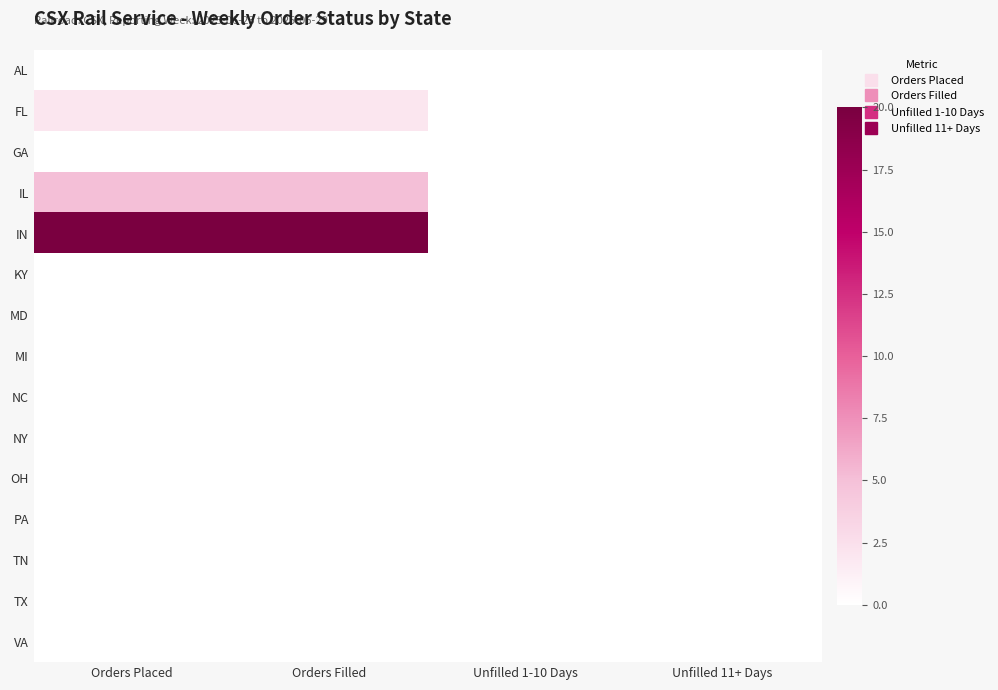

Reading left to right, list all the values displayed in this chart.

AL: Orders Placed=0	Orders Filled=0	Unfilled 1-10 Days=0	Unfilled 11+ Days=0
FL: Orders Placed=2	Orders Filled=2	Unfilled 1-10 Days=0	Unfilled 11+ Days=0
GA: Orders Placed=0	Orders Filled=0	Unfilled 1-10 Days=0	Unfilled 11+ Days=0
IL: Orders Placed=5	Orders Filled=5	Unfilled 1-10 Days=0	Unfilled 11+ Days=0
IN: Orders Placed=20	Orders Filled=20	Unfilled 1-10 Days=0	Unfilled 11+ Days=0
KY: Orders Placed=0	Orders Filled=0	Unfilled 1-10 Days=0	Unfilled 11+ Days=0
MD: Orders Placed=0	Orders Filled=0	Unfilled 1-10 Days=0	Unfilled 11+ Days=0
MI: Orders Placed=0	Orders Filled=0	Unfilled 1-10 Days=0	Unfilled 11+ Days=0
NC: Orders Placed=0	Orders Filled=0	Unfilled 1-10 Days=0	Unfilled 11+ Days=0
NY: Orders Placed=0	Orders Filled=0	Unfilled 1-10 Days=0	Unfilled 11+ Days=0
OH: Orders Placed=0	Orders Filled=0	Unfilled 1-10 Days=0	Unfilled 11+ Days=0
PA: Orders Placed=0	Orders Filled=0	Unfilled 1-10 Days=0	Unfilled 11+ Days=0
TN: Orders Placed=0	Orders Filled=0	Unfilled 1-10 Days=0	Unfilled 11+ Days=0
TX: Orders Placed=0	Orders Filled=0	Unfilled 1-10 Days=0	Unfilled 11+ Days=0
VA: Orders Placed=0	Orders Filled=0	Unfilled 1-10 Days=0	Unfilled 11+ Days=0